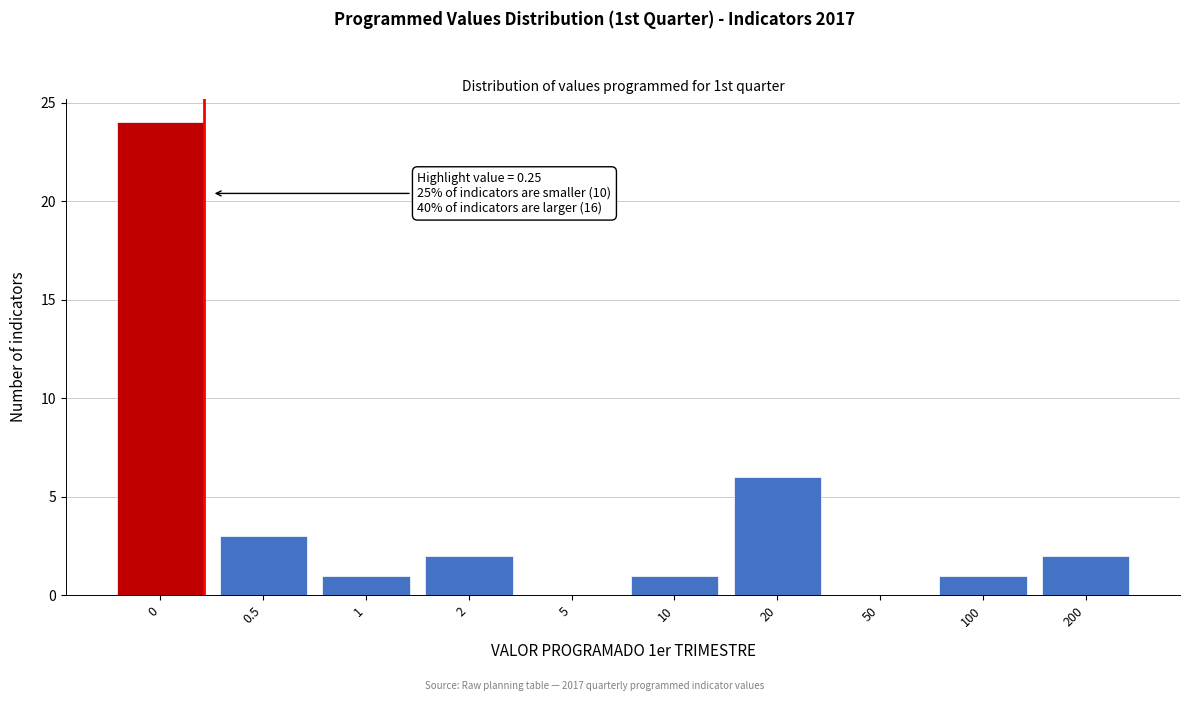

Reading left to right, list all the values displayed in this chart.

0=24	0.5=3	1=1	2=2	5=0	10=1	20=6	50=0	100=1	200=2